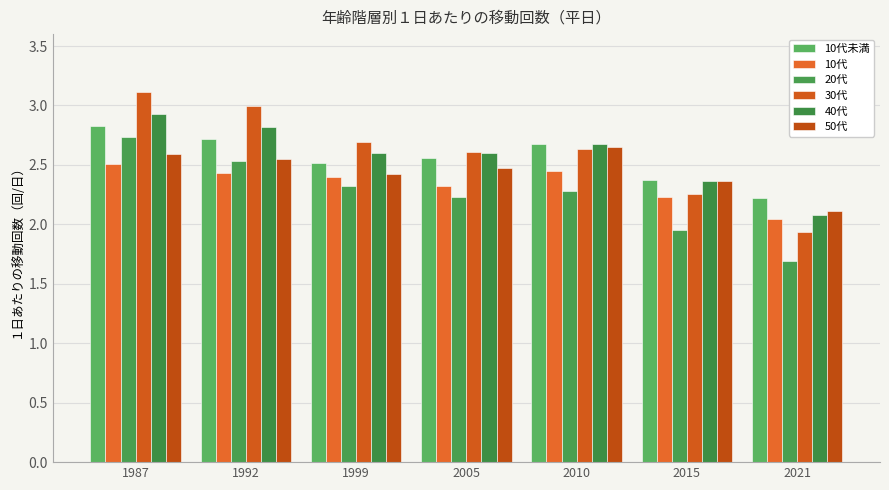

At which category is the sum across all series the highest?

1987